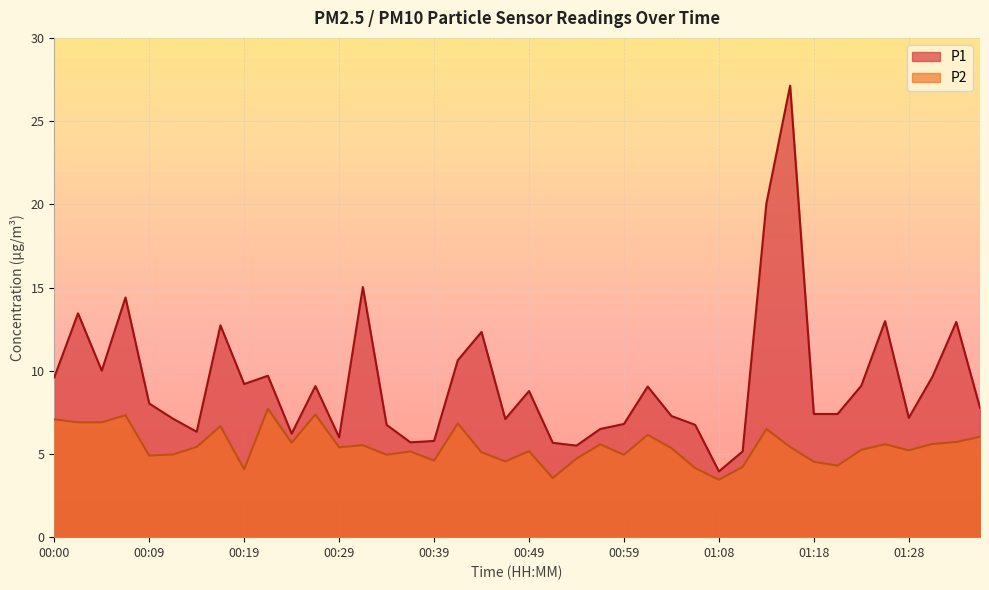

At which category does P2 reach its first local valley?

00:09